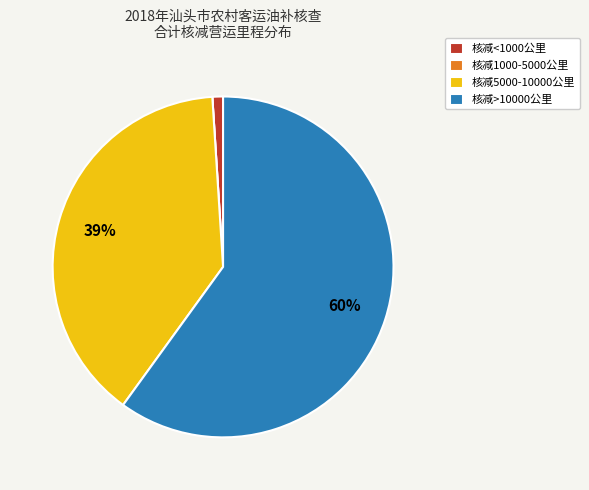

True or false: 核减<1000公里 accounts for 11% of the total.

False